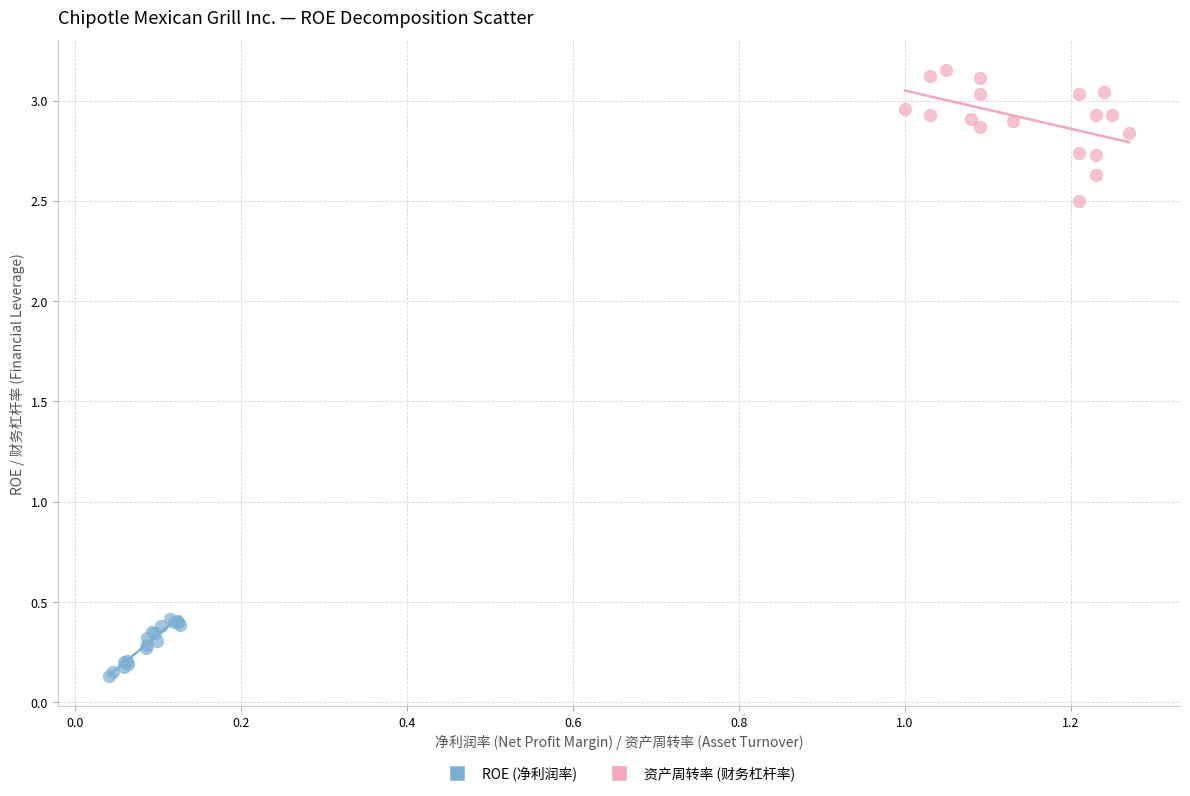

Which series has the largest Y range (max minus min)?

资产周转率 (财务杠杆率)